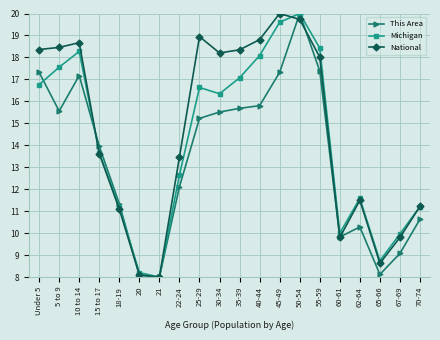

True or false: This Area has a value of 13.4 at 20.

False